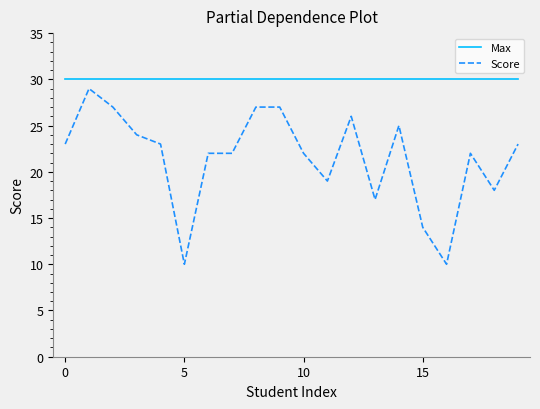

What is the lowest value of the Max series?

30